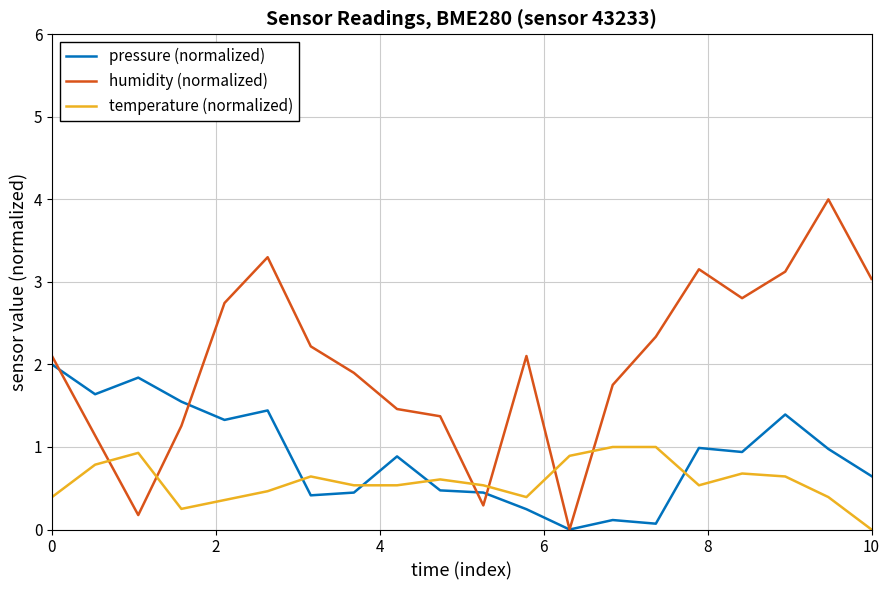

How many intersections are there between pressure (normalized) and temperature (normalized)?

4